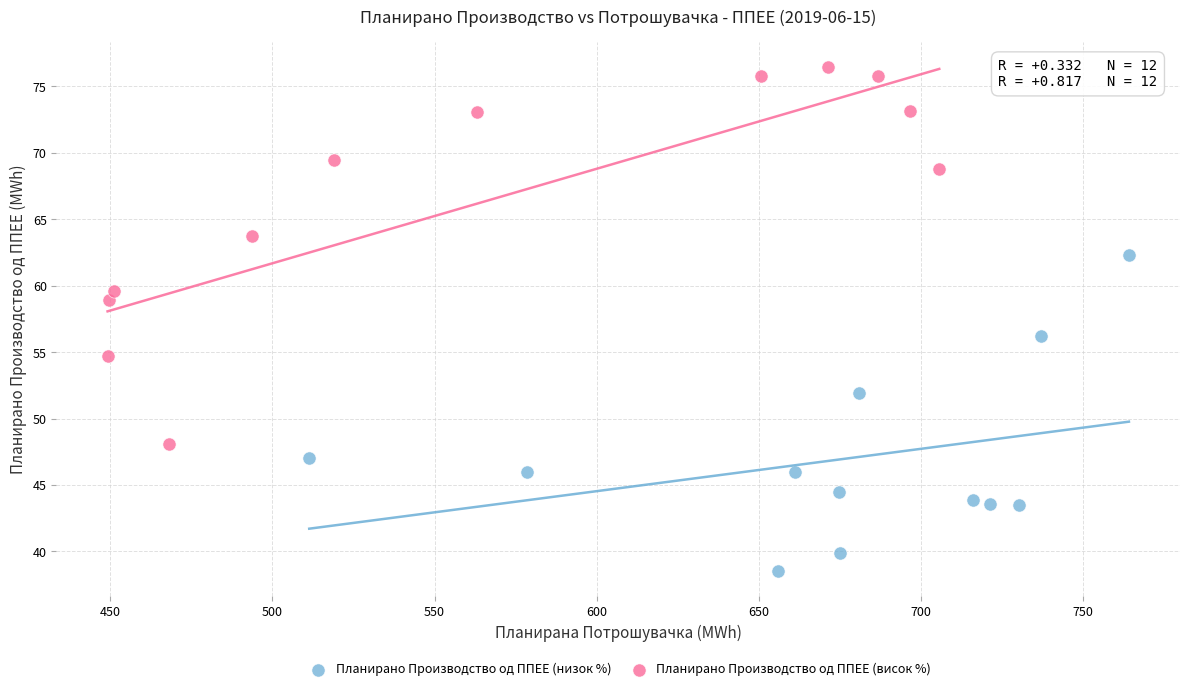

Which series contains the highest Y value?

Планирано Производство од ППЕЕ (висок %)